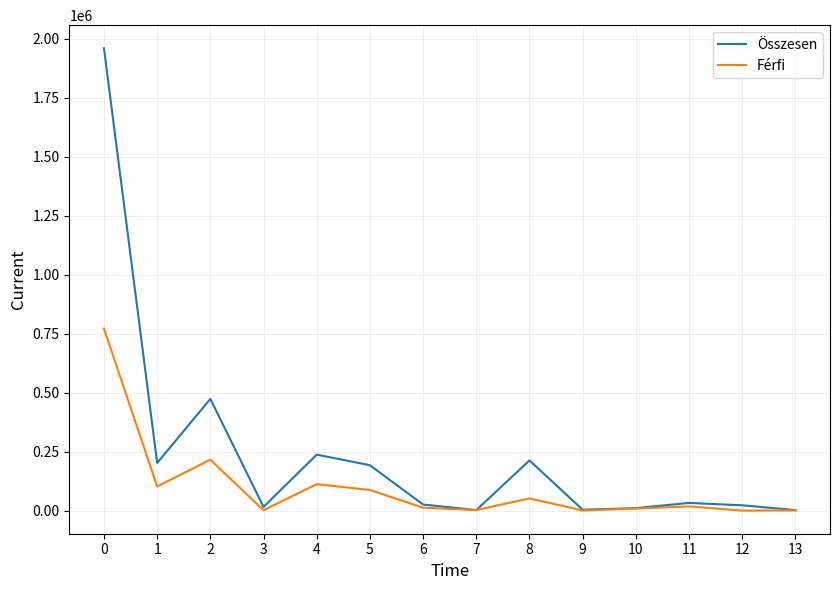

Does the chart have visible grid lines?

Yes